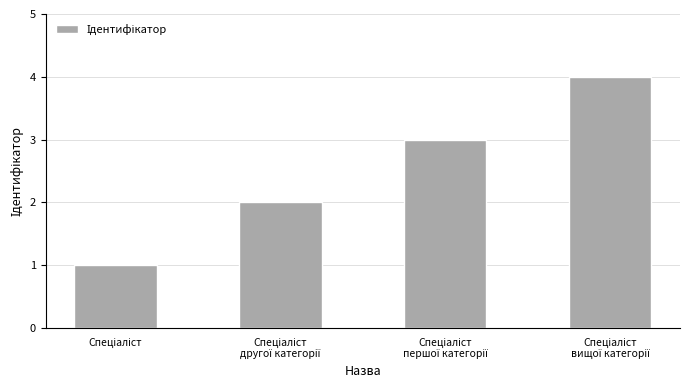

What is the difference between the maximum and minimum values?

3